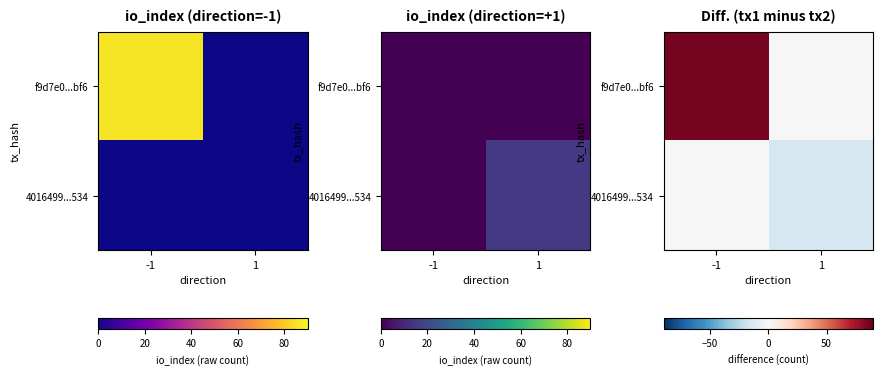

Read the 4016499...534 value at 1, to the nearest 10.

-20